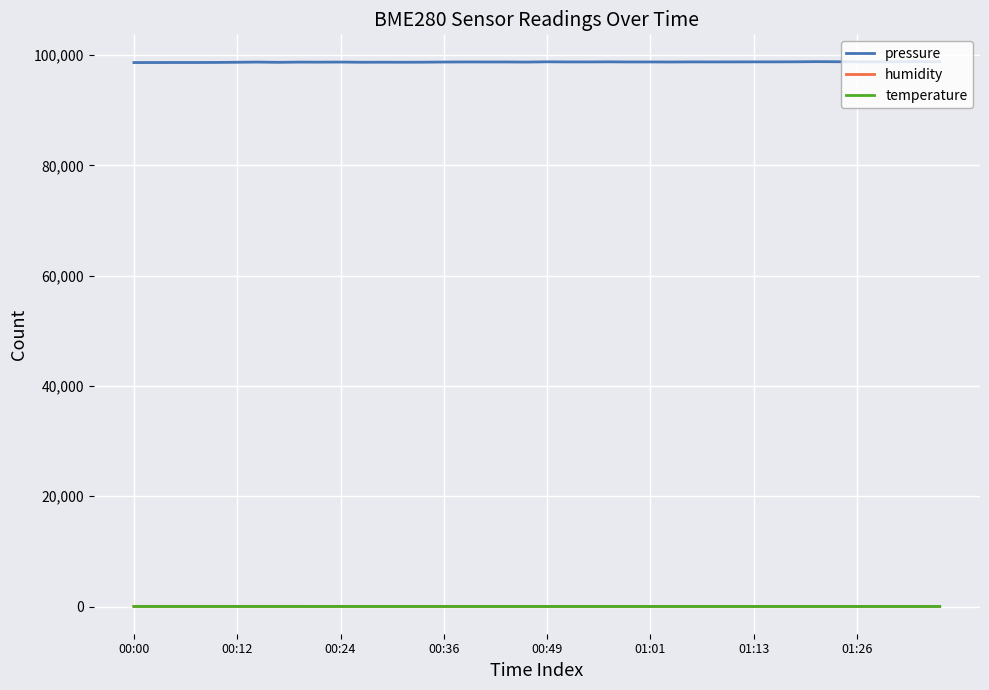

Which series has the largest range (max minus min)?

pressure